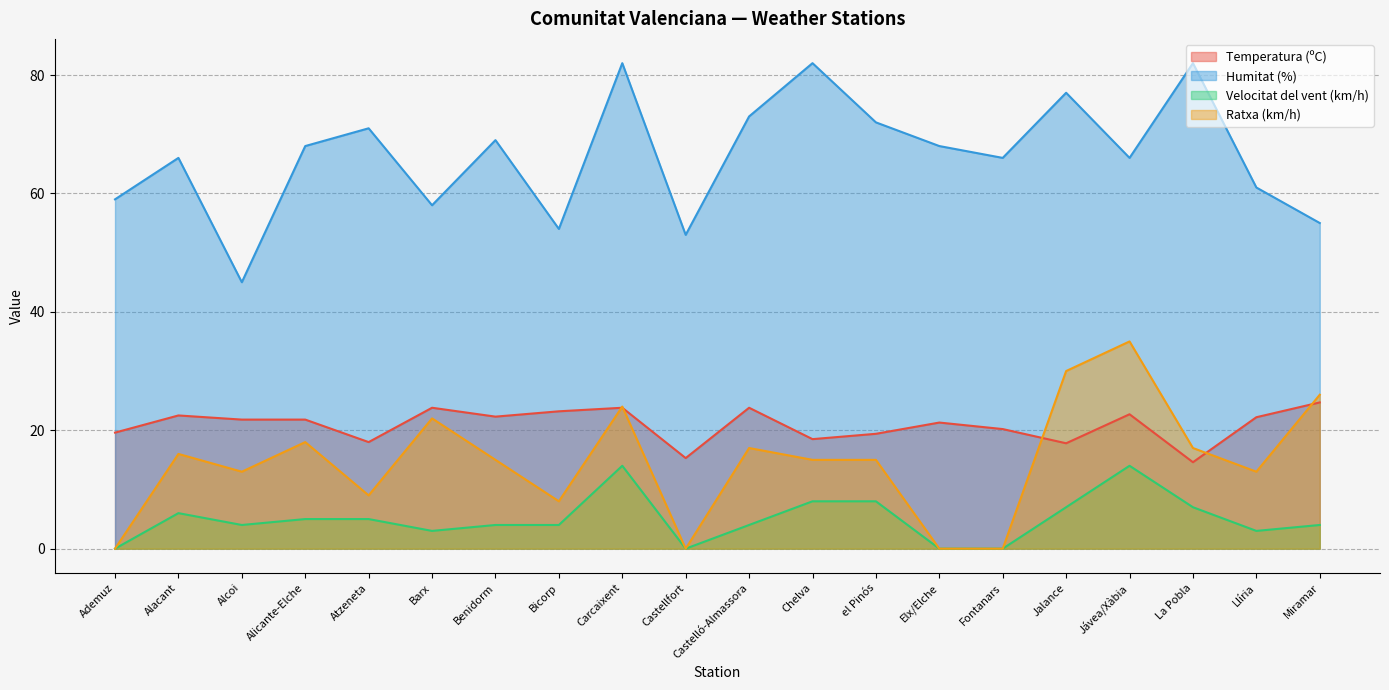

True or false: Temperatura (ºC) and Humitat (%) intersect in this chart.

False